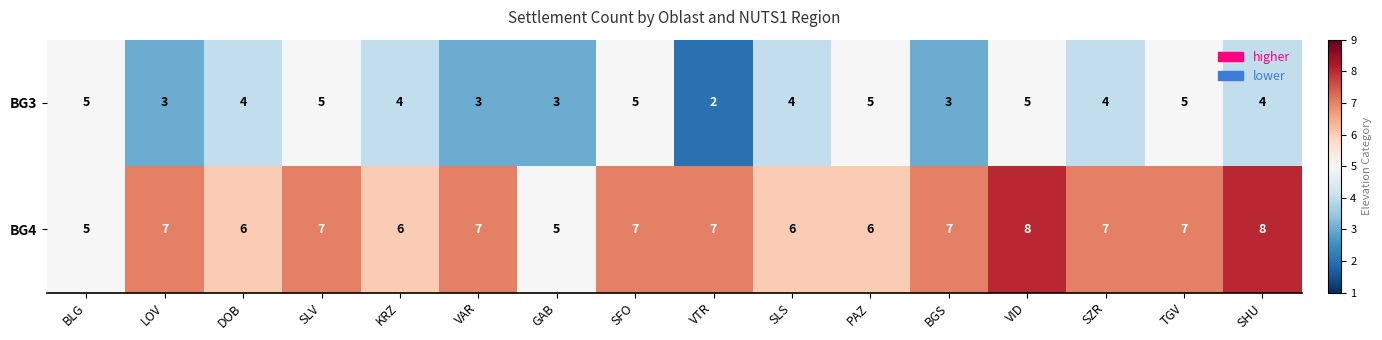

True or false: BG4 has a value of 8 at VID.

True